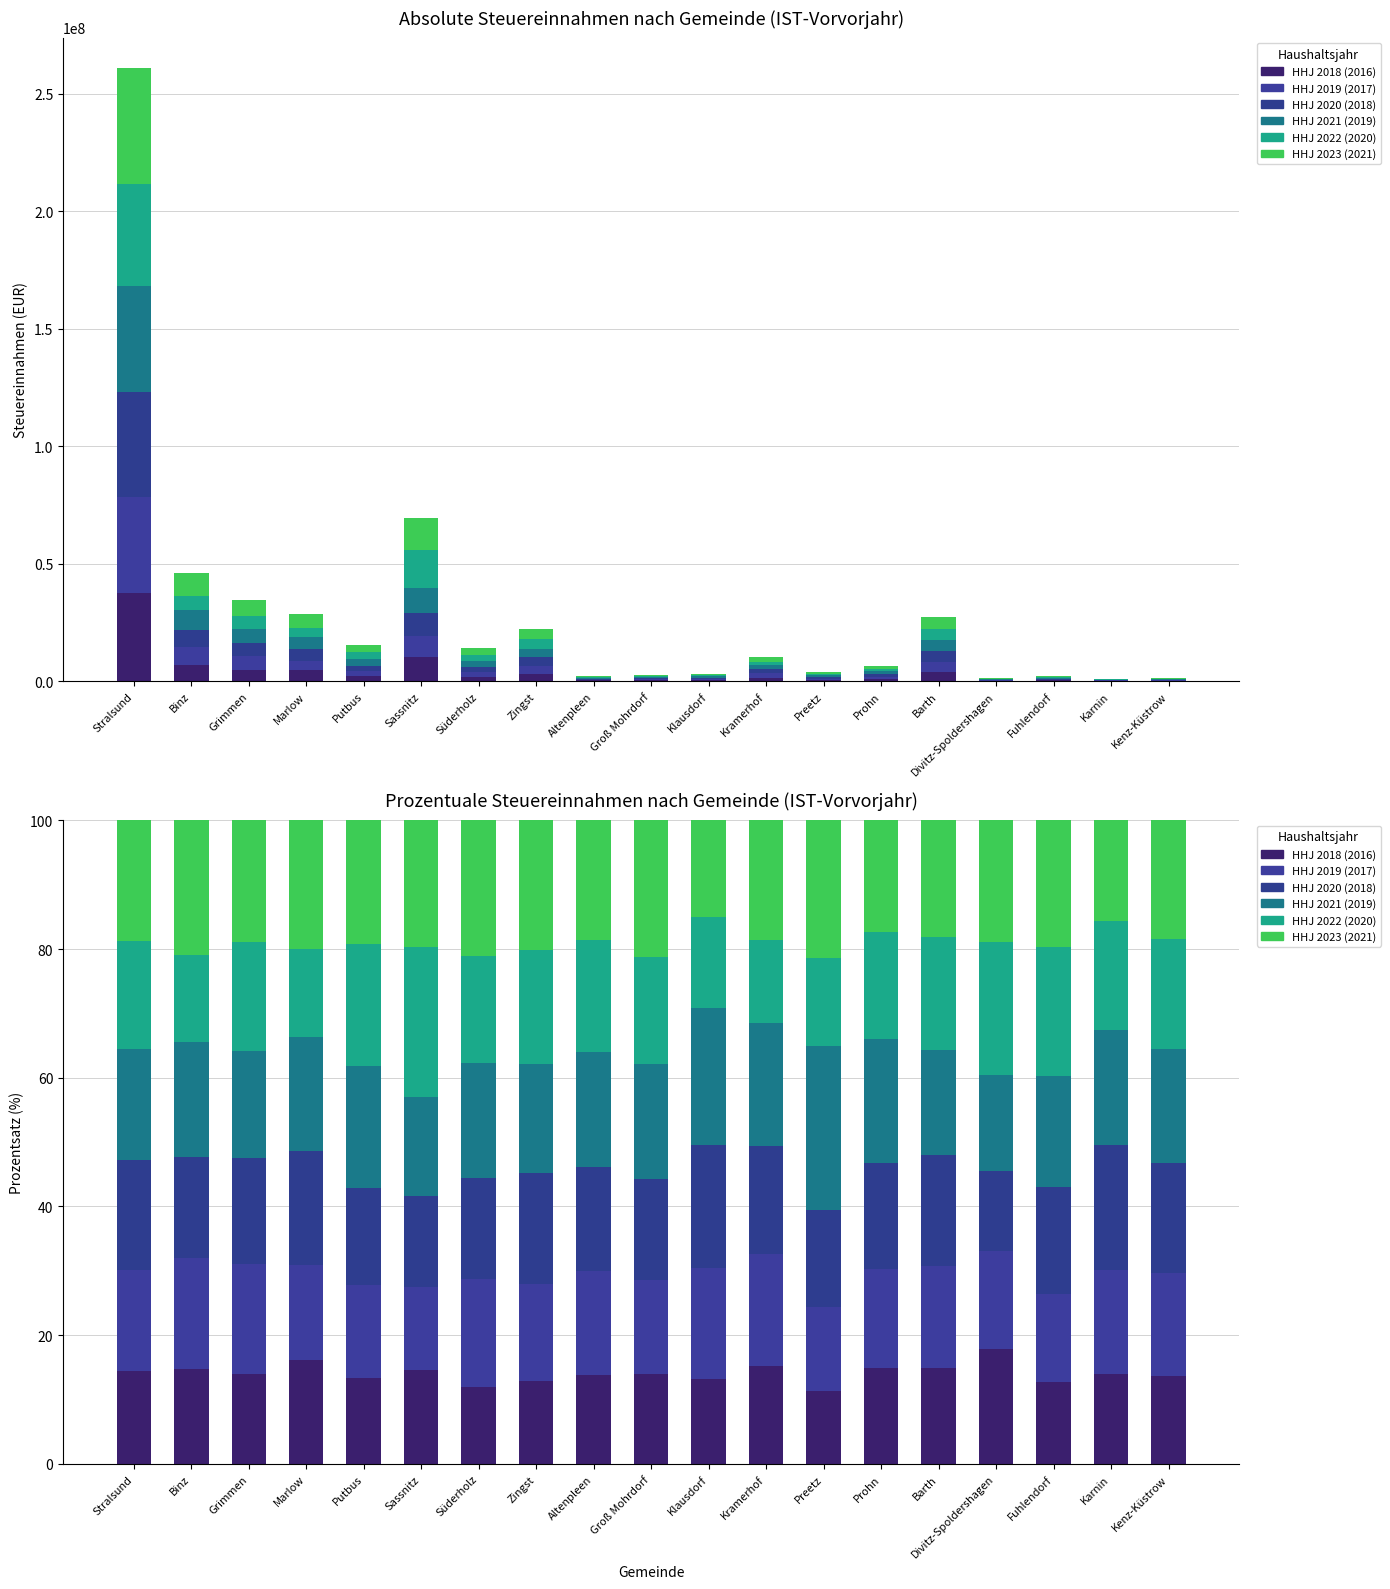

The HHJ 2018 (2016) series shows 23.3 at Prohn. True or false?

False